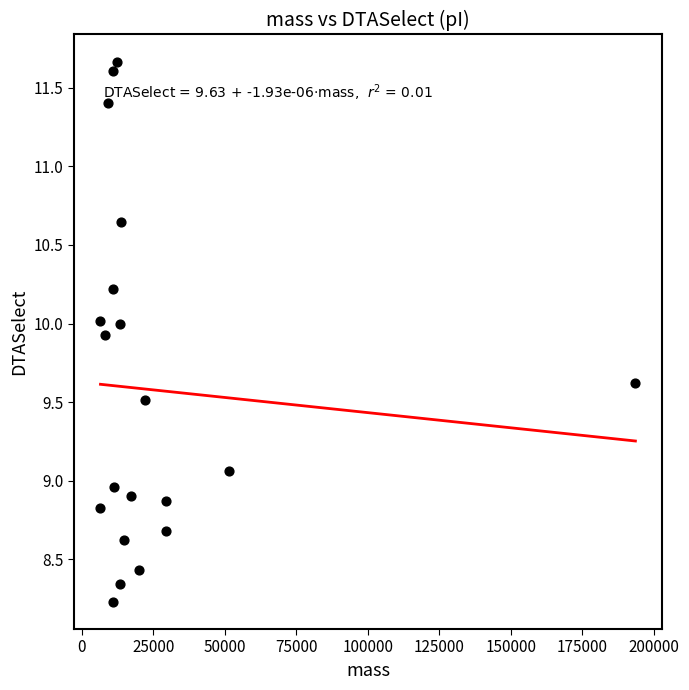

What is the range of X values (max minus min)?

187027.8